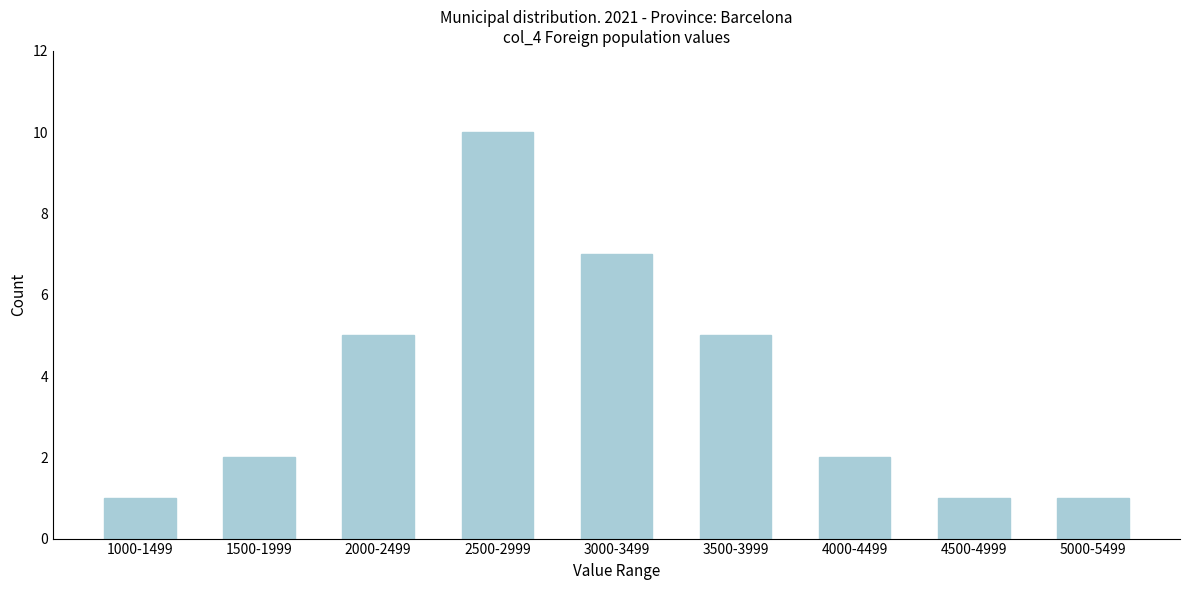

Reading right to left, what are all the values shown in this chart?

1	1	2	5	7	10	5	2	1